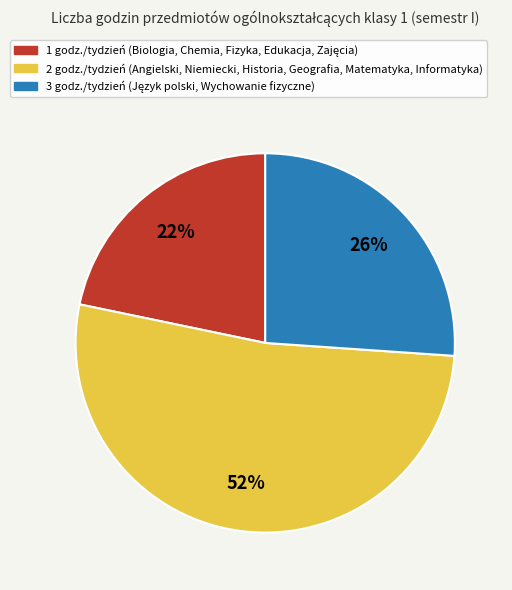

To the nearest percent, what is the difference between the largest and smallest slice percentages?

30%